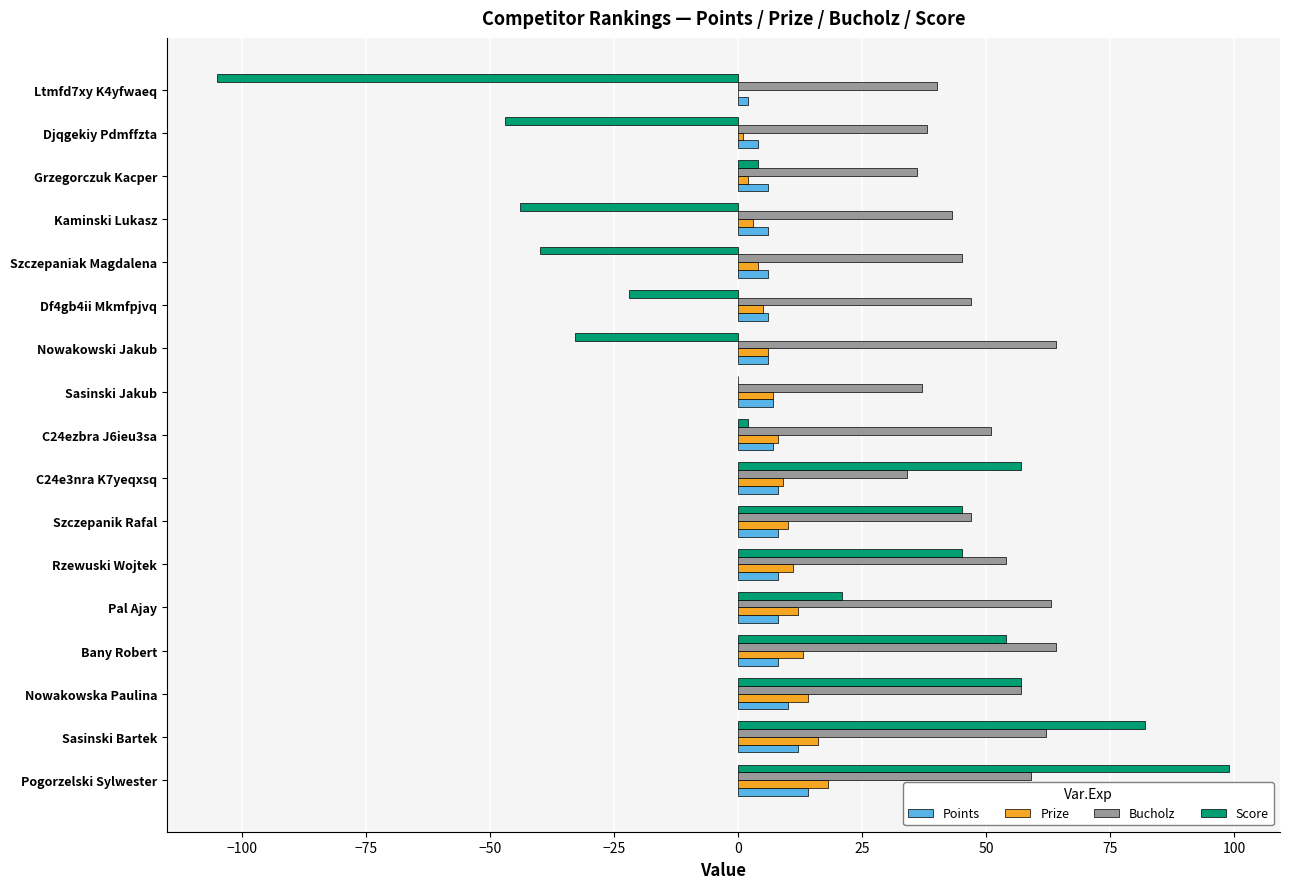

Which category has the highest value across all series?

Pogorzelski Sylwester